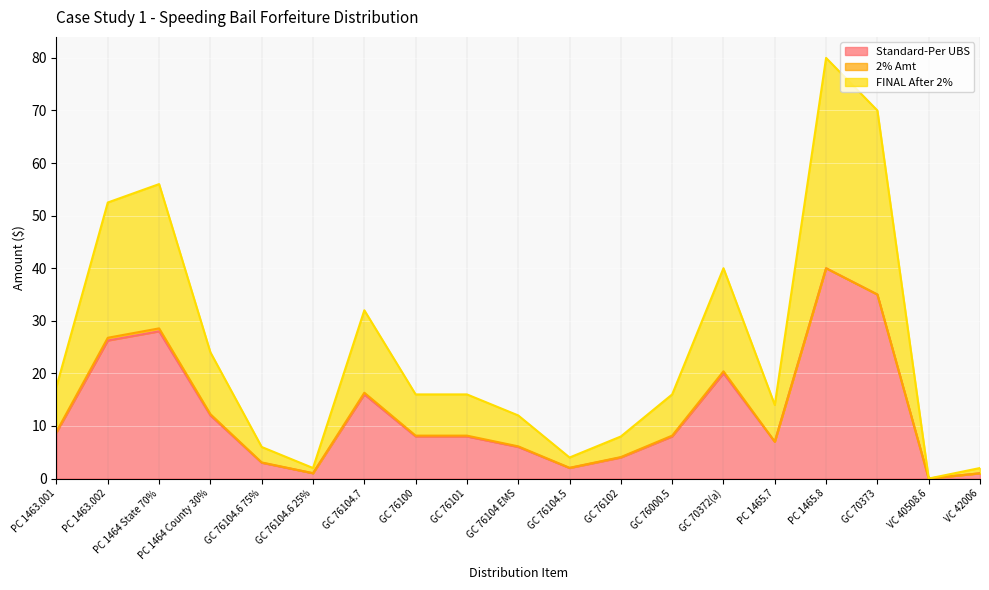

What is the value of the Standard-Per UBS point at the 15th from the left?

7.0